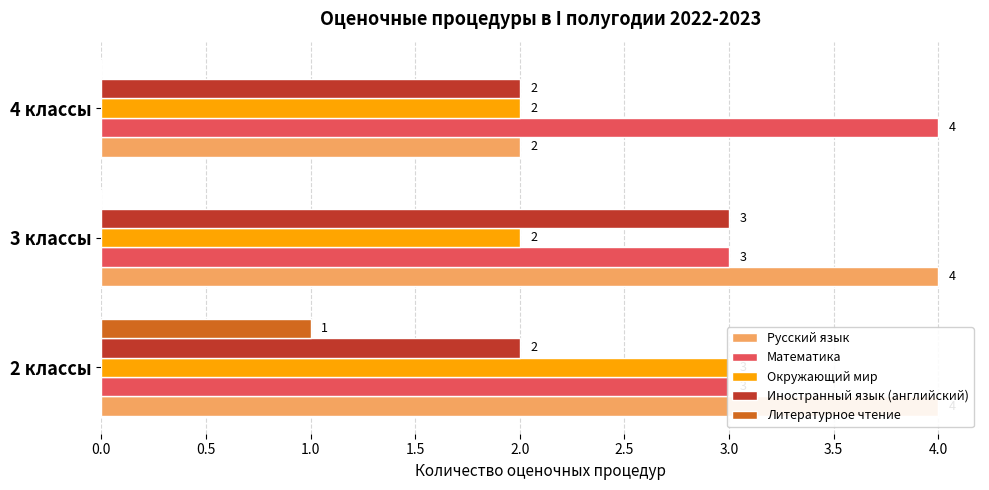

What is the maximum value shown in the chart?

4